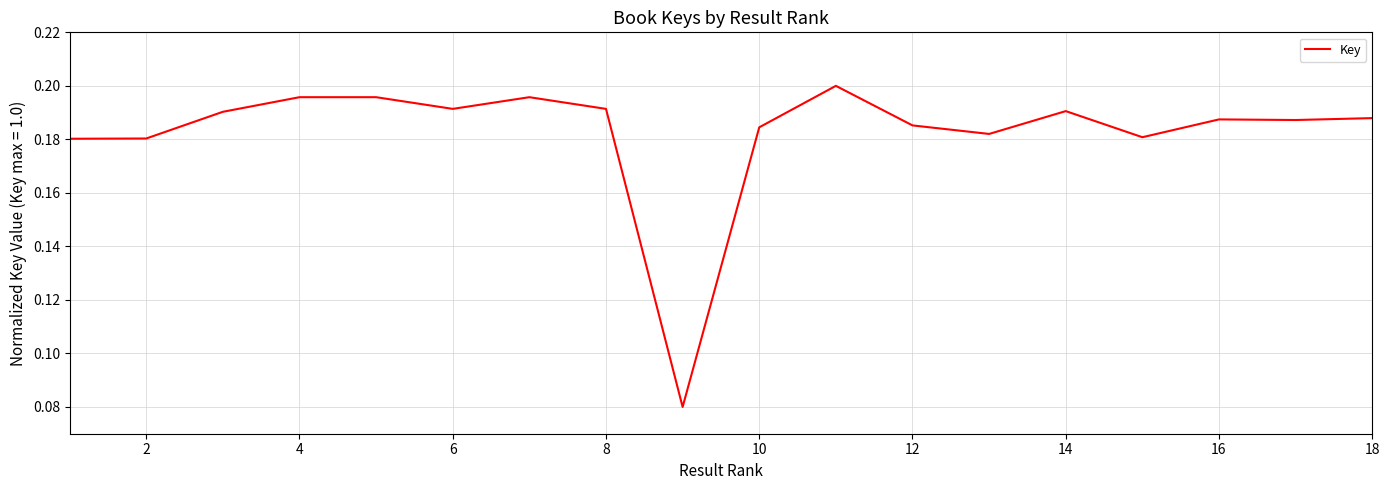

Does the chart have visible grid lines?

Yes